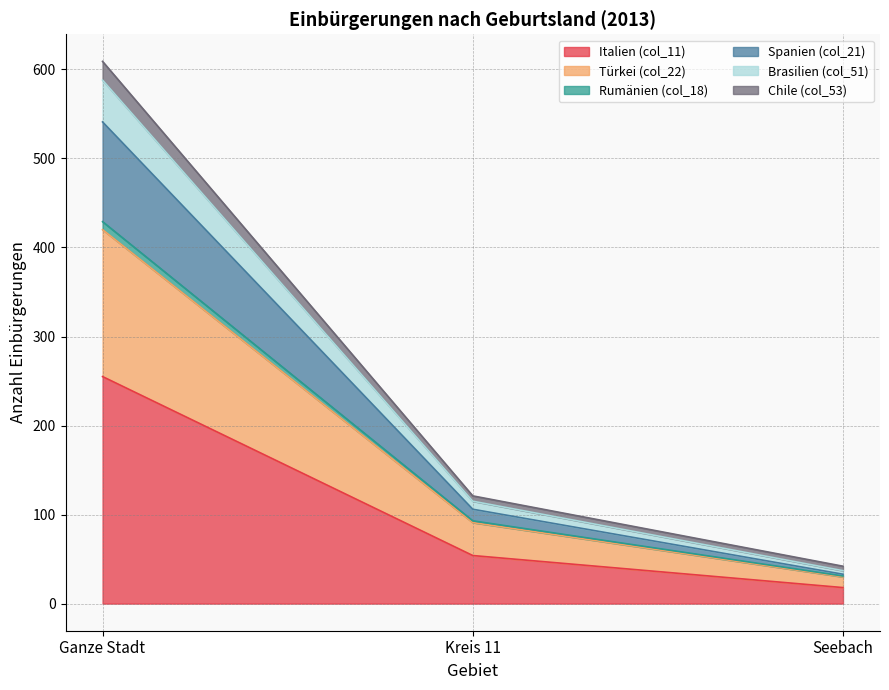

What are all the series names shown in the legend?

Italien (col_11), Türkei (col_22), Rumänien (col_18), Spanien (col_21), Brasilien (col_51), Chile (col_53)